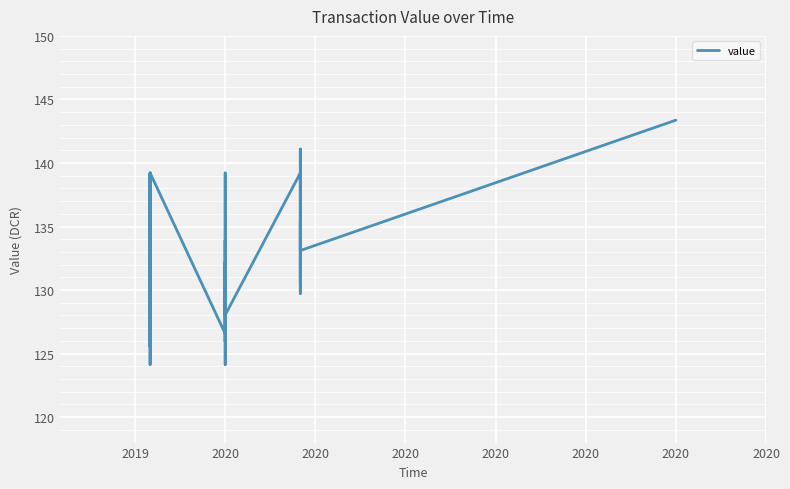

How many values exceed 133?

20